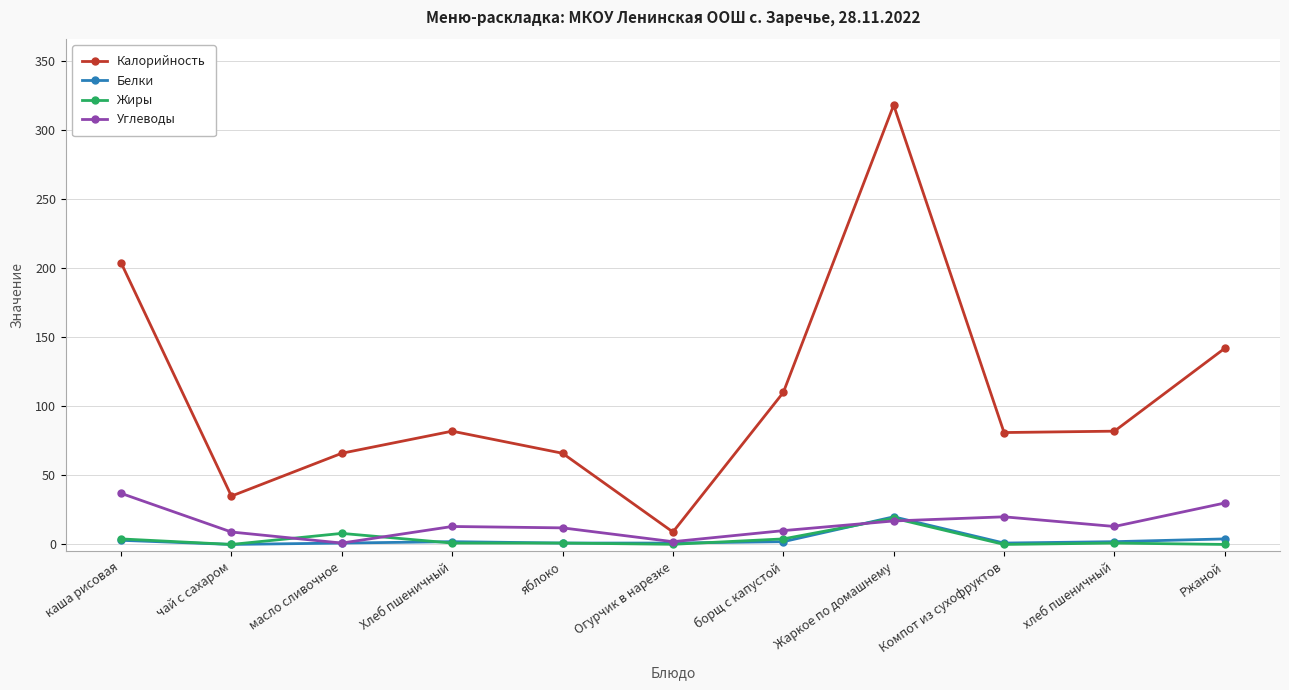

The value of Калорийность at Хлеб пшеничный is 82.0. True or false?

True